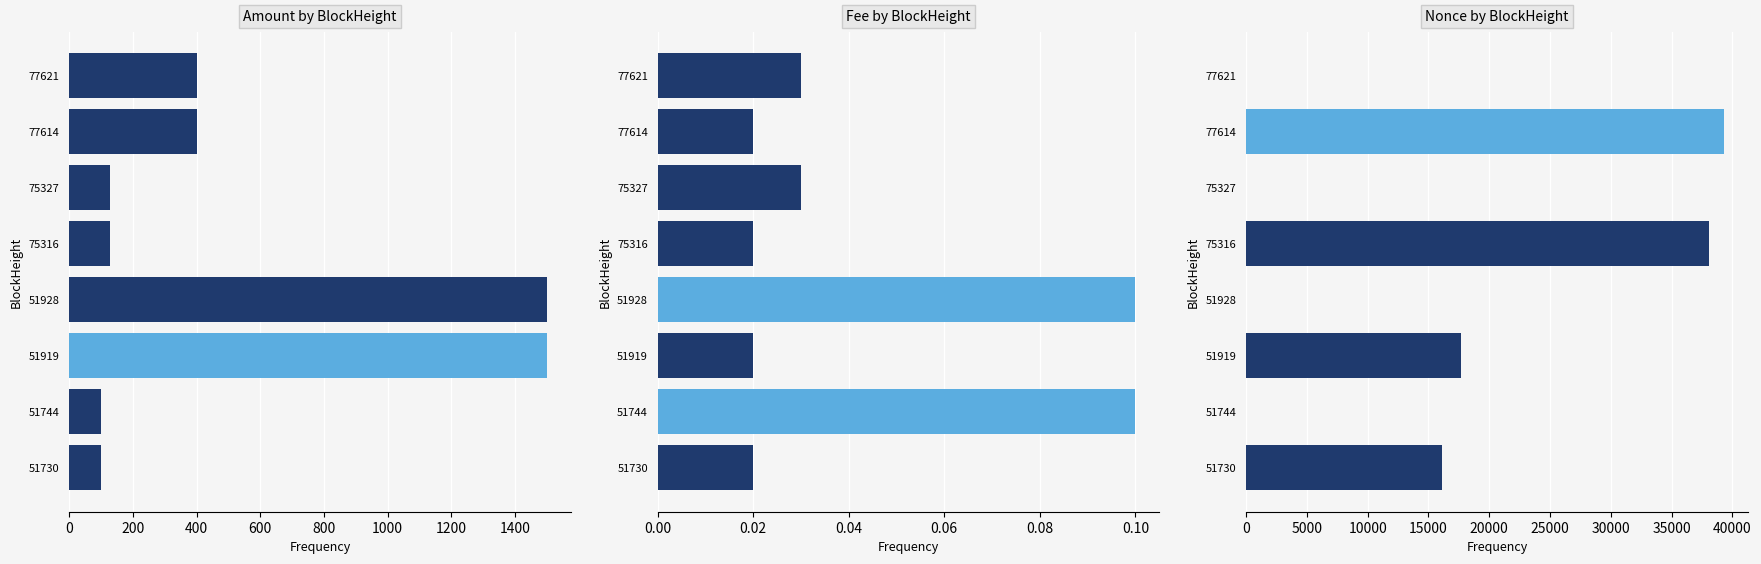

Reading left to right, list all the values displayed in this chart.

Amount: 399.9	400.0	129.0	129.0	1499.9	1500.0	99.9	101.0
Fee: 0.0	0.0	0.0	0.0	0.1	0.0	0.1	0.0
Nonce: 3.0	39307.0	2.0	38100.0	1.0	17682.0	0.0	16098.0